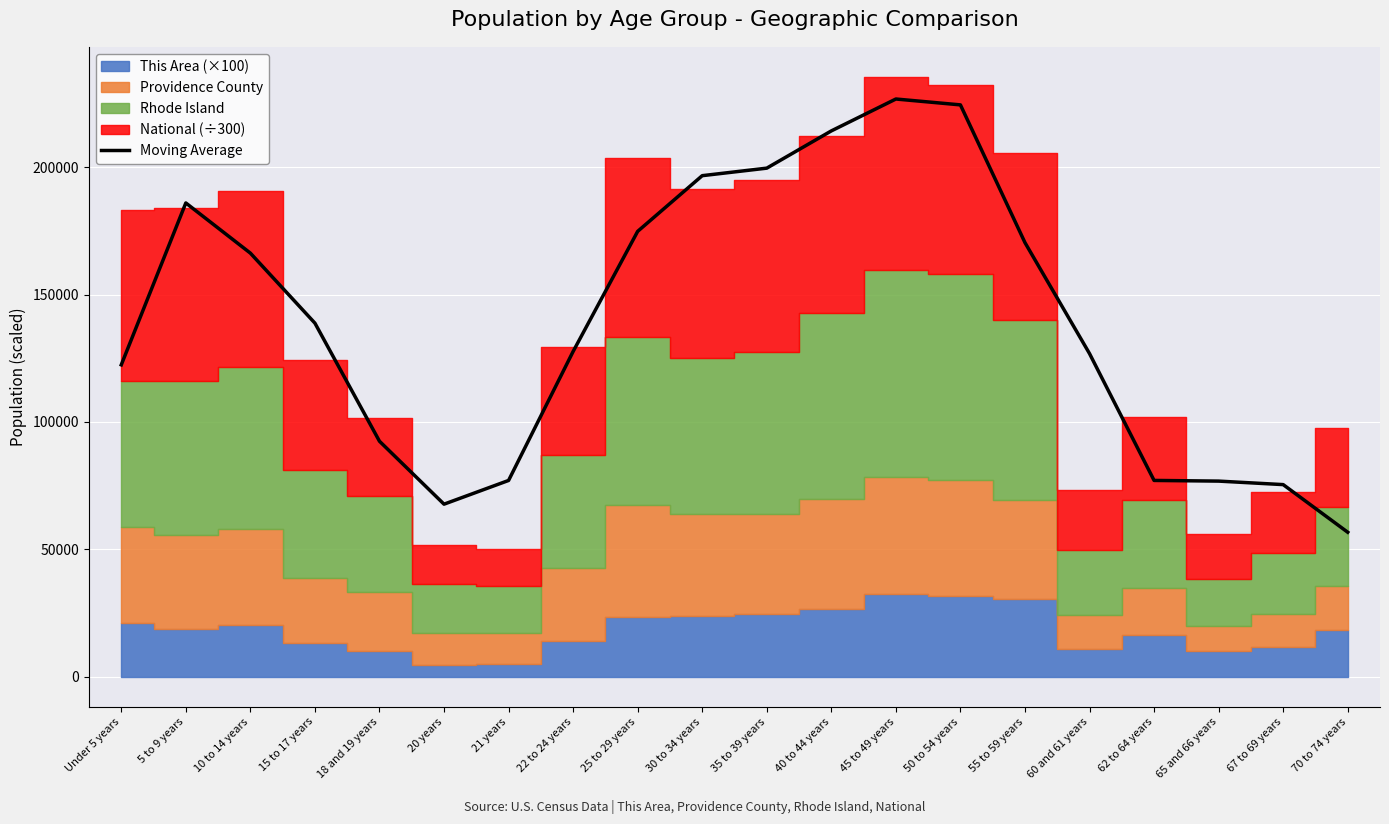

What is the difference between the maximum and minimum values?

170074.6